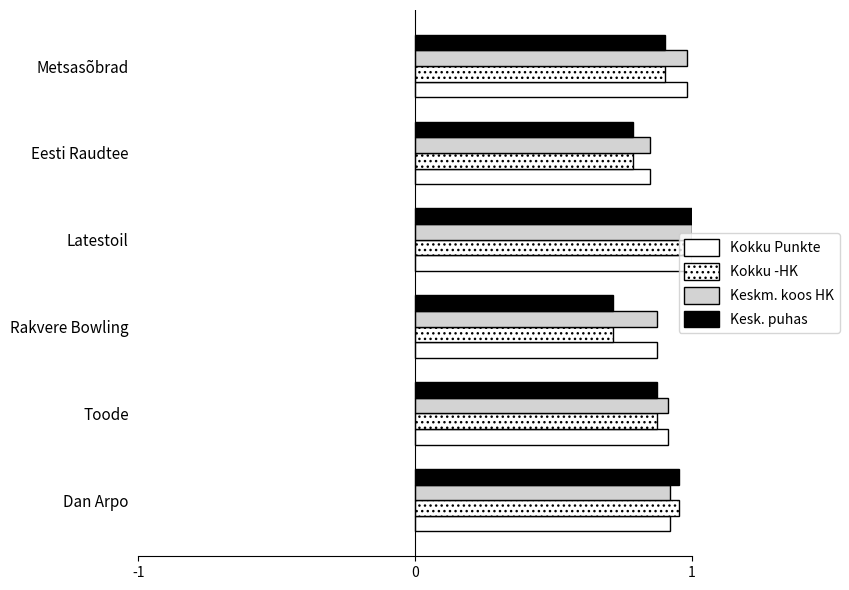

How many categories are shown in the chart?

6